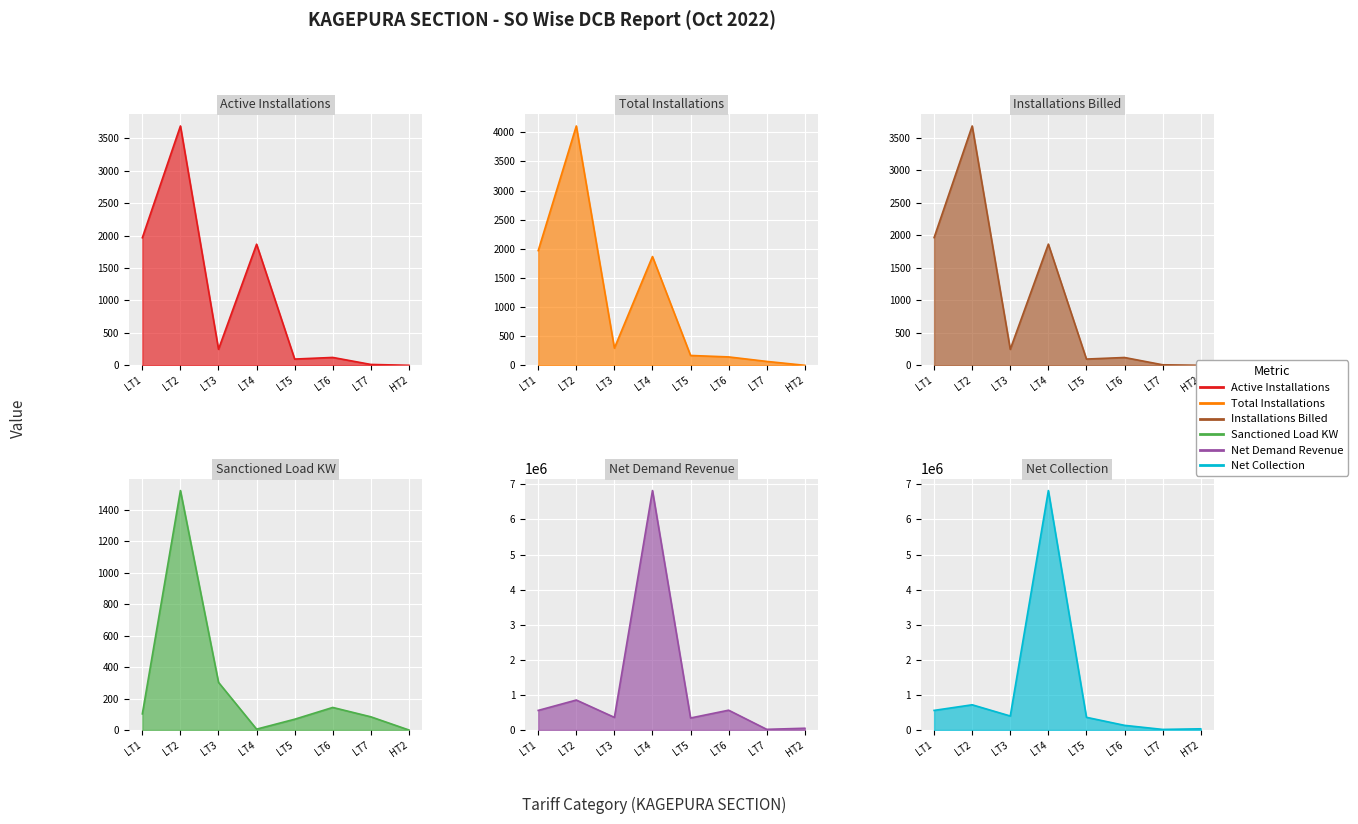

Between LT3 and LT7, which series saw the biggest shift?

Net Collection